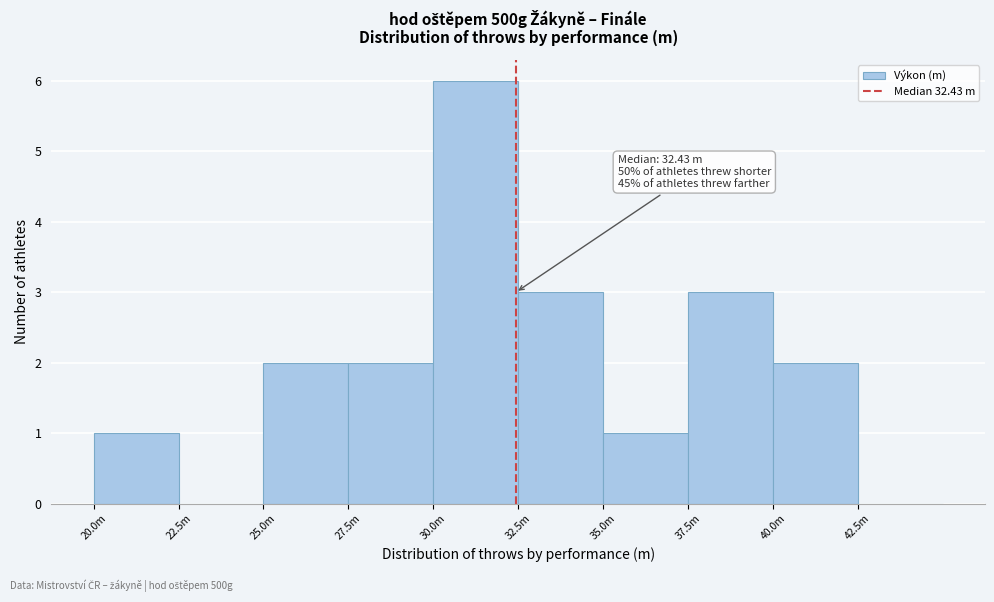

Reading left to right, list all the values displayed in this chart.

20.0m=1	22.5m=0	25.0m=2	27.5m=2	30.0m=6	32.5m=3	35.0m=1	37.5m=3	40.0m=2	42.5m=0